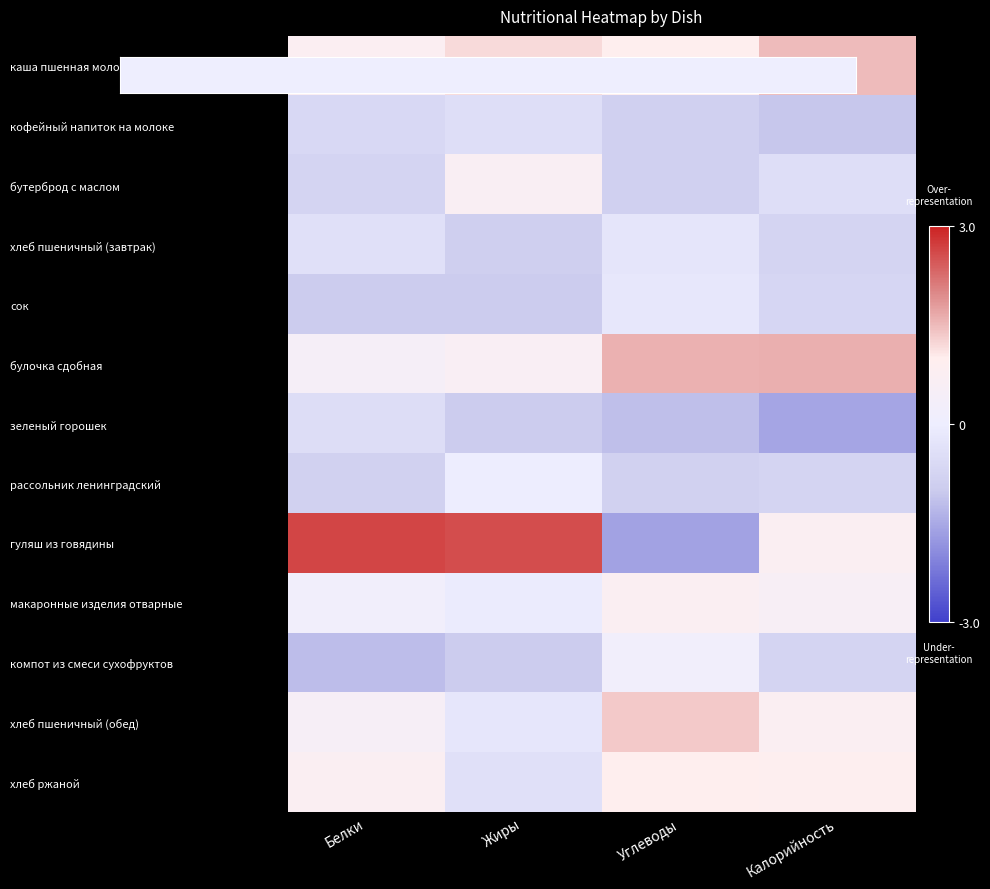

Which series has the largest range (max minus min)?

гуляш из говядины